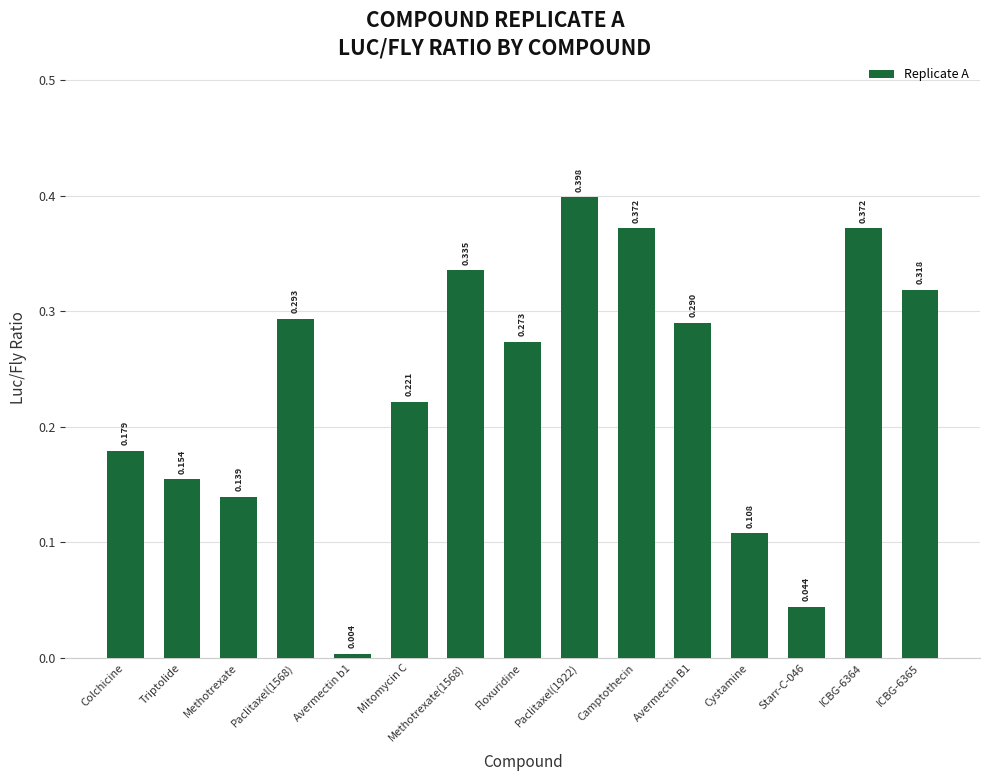

What is the label of the 10th bar from the left?

Camptothecin